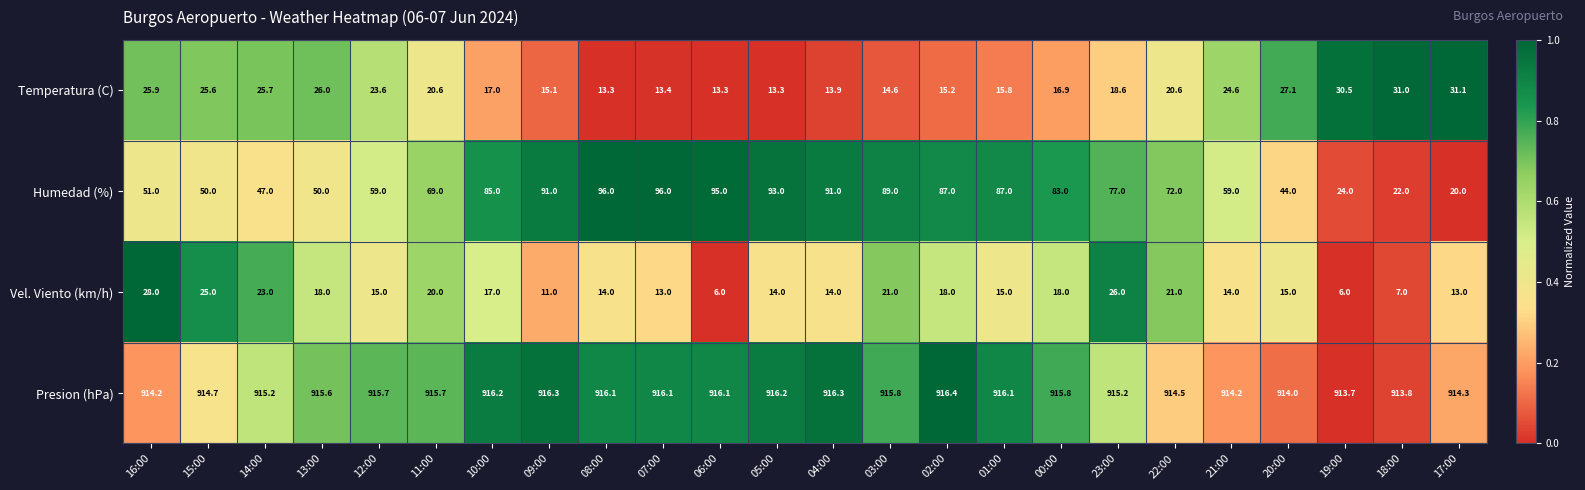

Count the number of categories in the chart.

24